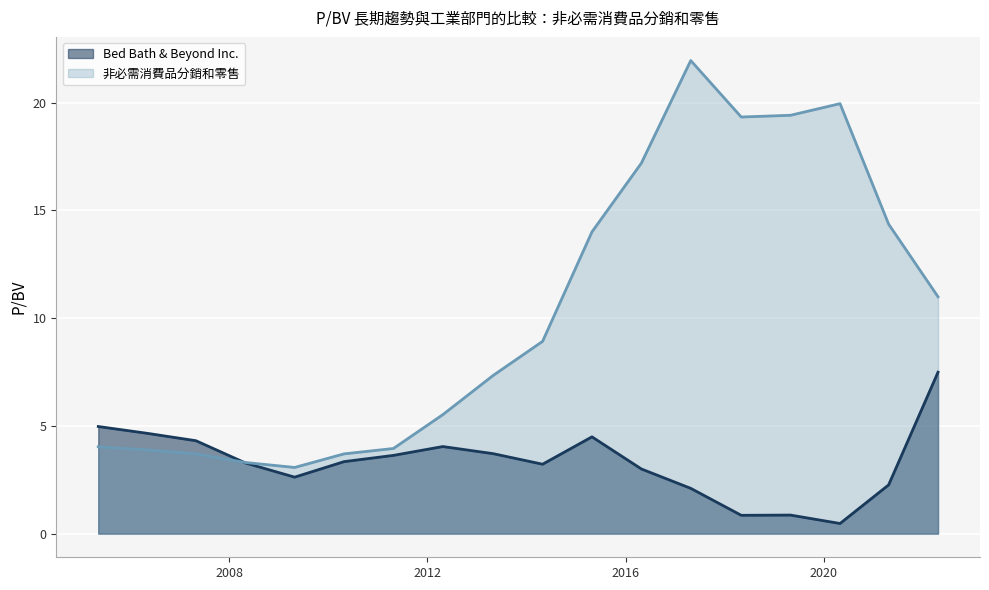

The value of Bed Bath & Beyond Inc. at 2008-04-30 is 4.6. True or false?

False